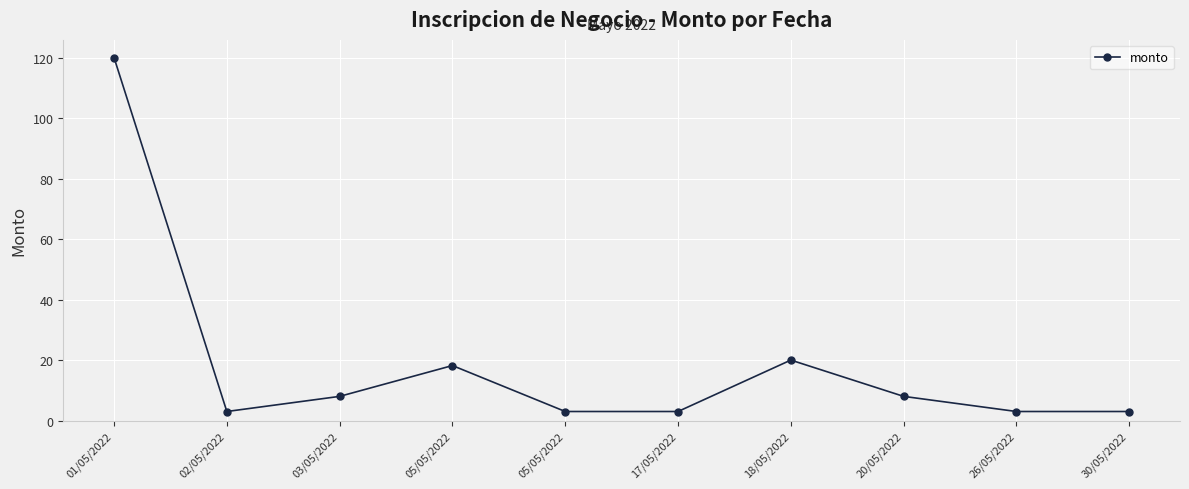

How many distinct data groups are displayed?

1